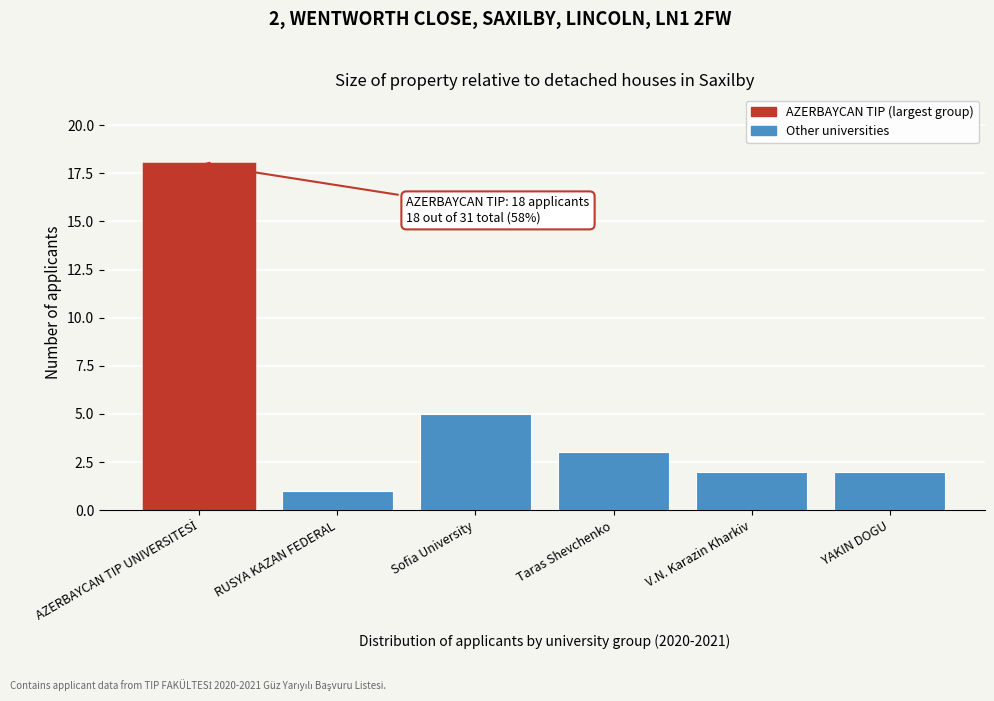

Reading left to right, list all the values displayed in this chart.

18	1	5	3	2	2